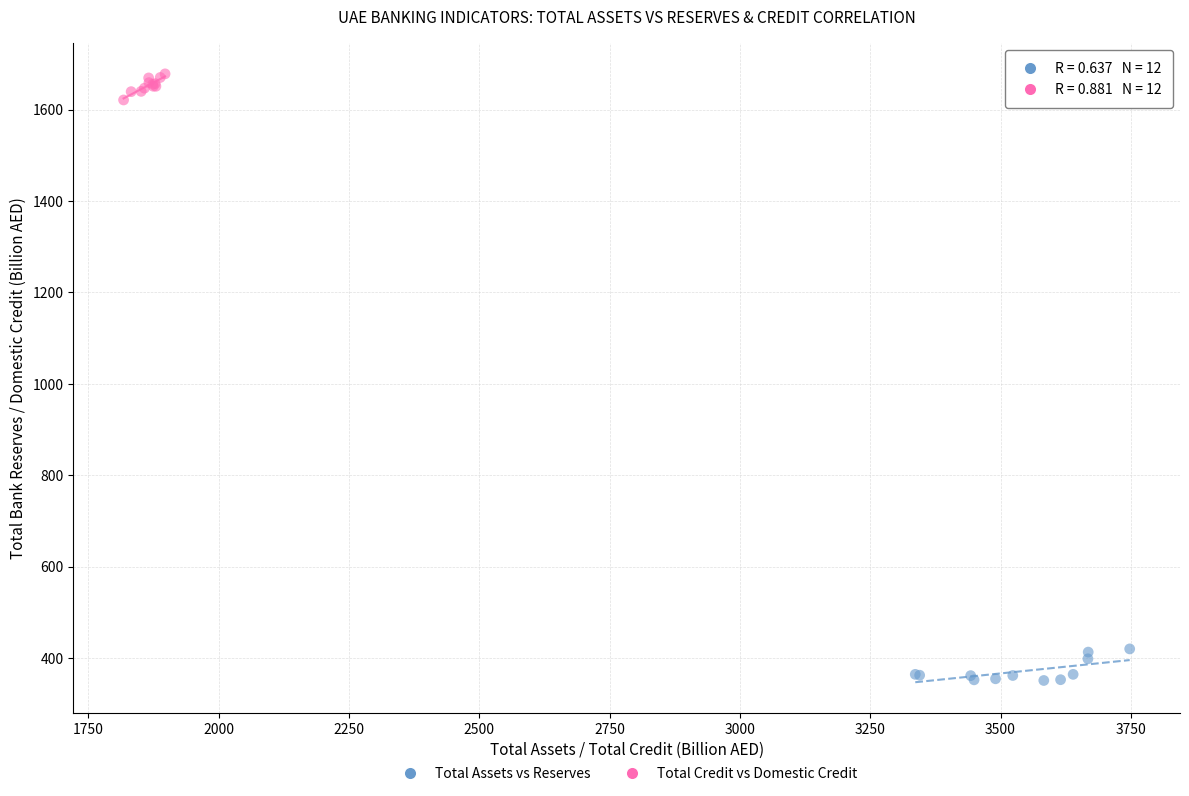

What are all the series names shown in the legend?

Total Assets vs Reserves, Total Credit vs Domestic Credit